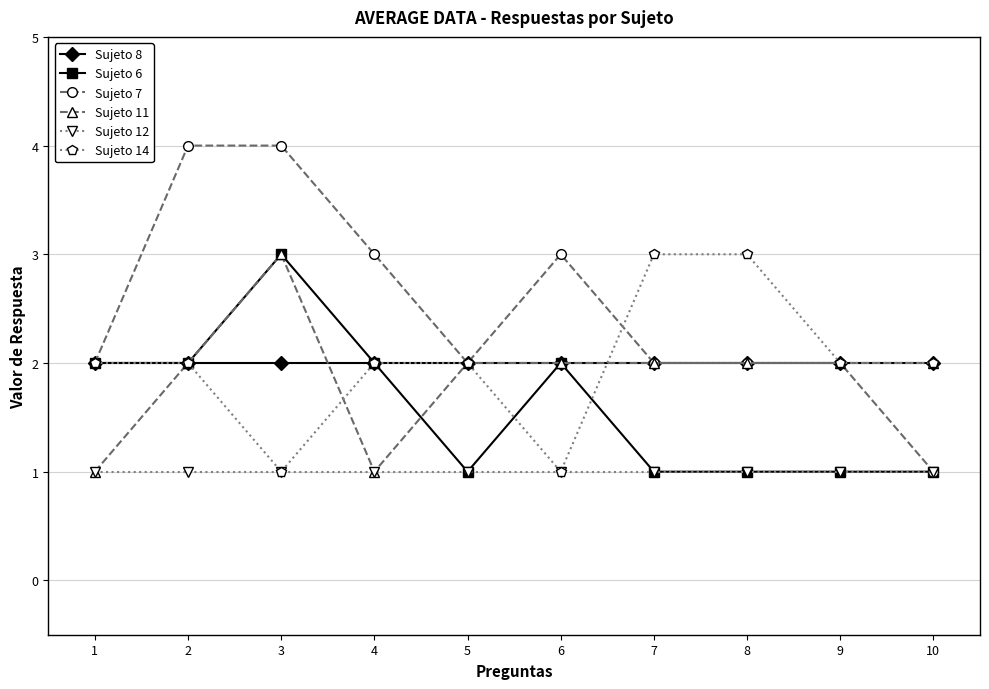

True or false: Sujeto 11 and Sujeto 14 cross at least once.

True